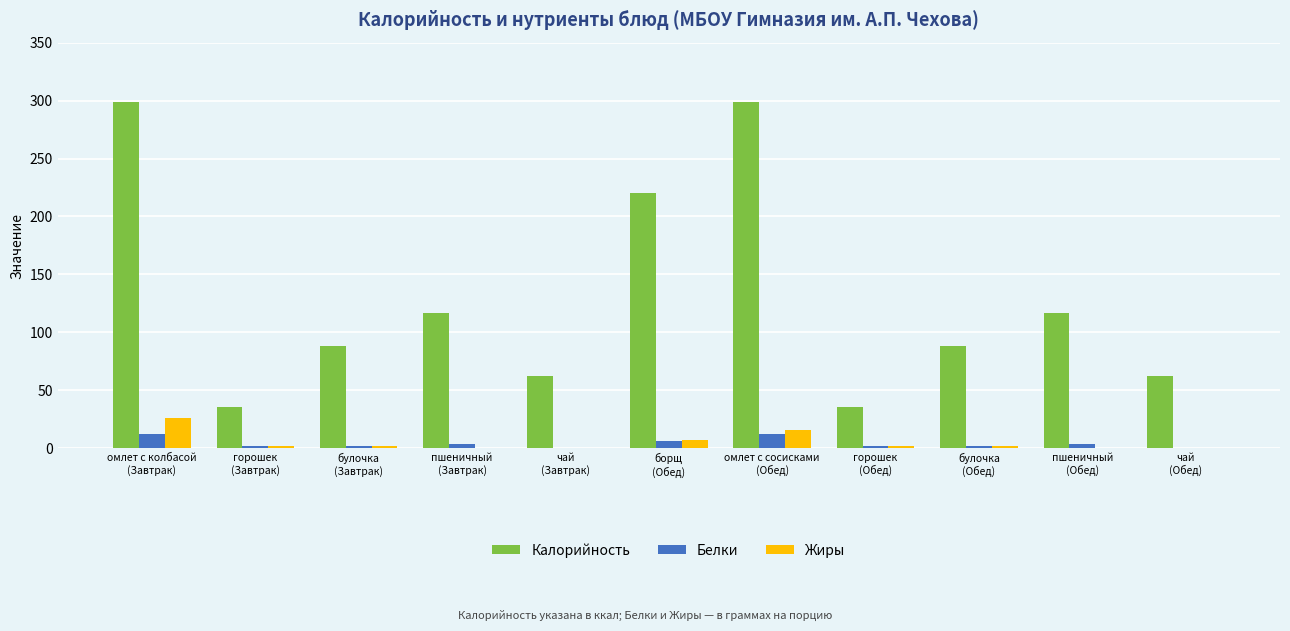

What is the sum of all Жиры values?

57.9